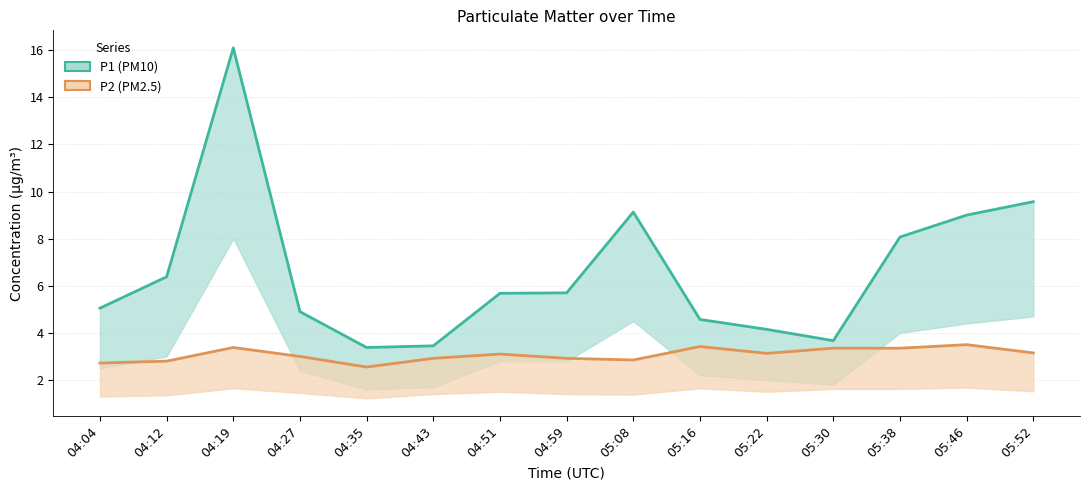

At which label does P1 (PM10) reach its minimum?

04:35